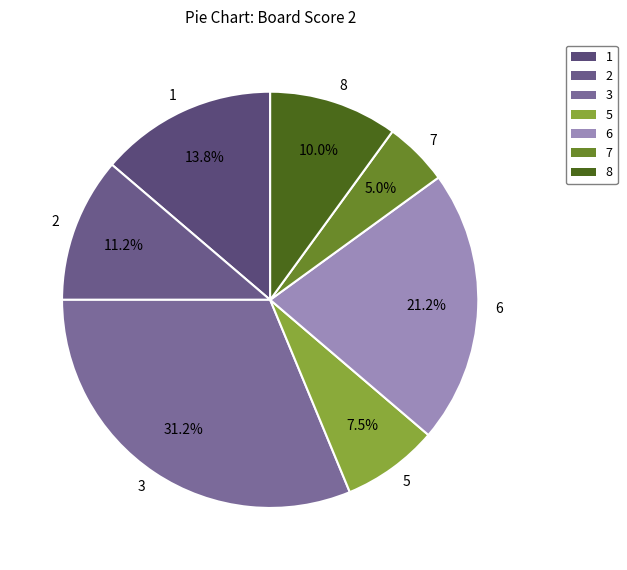

Which category has the biggest portion of the pie?

3